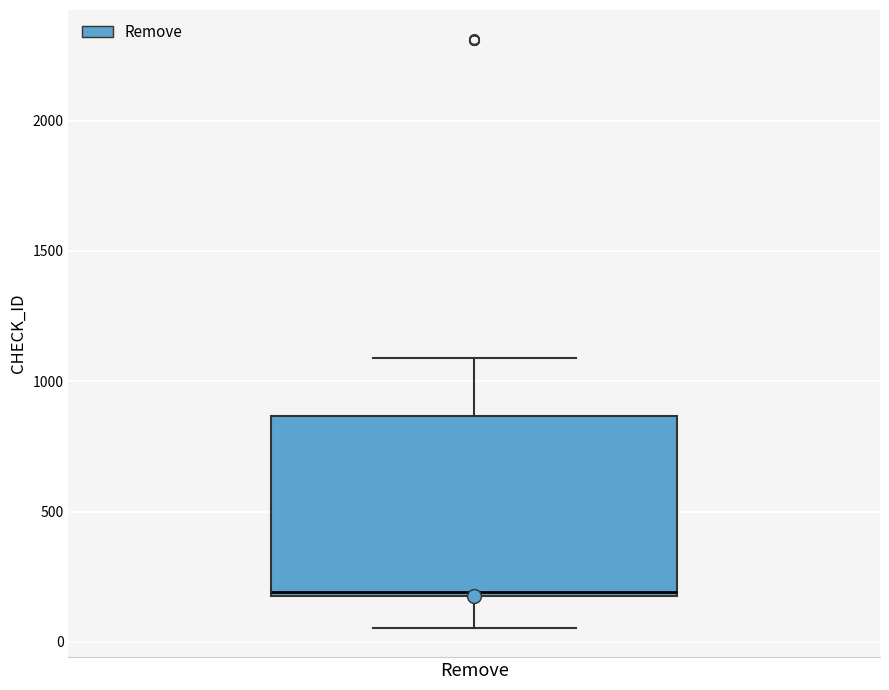

Transcribe this box plot: give where the median line is, the range the box spans, and where the two whiskers end, as read against the y-axis. The values are not printed on the chart, so give them approximately, as read against the axis.

median 200, box 150 to 850, whiskers 50 to 1100